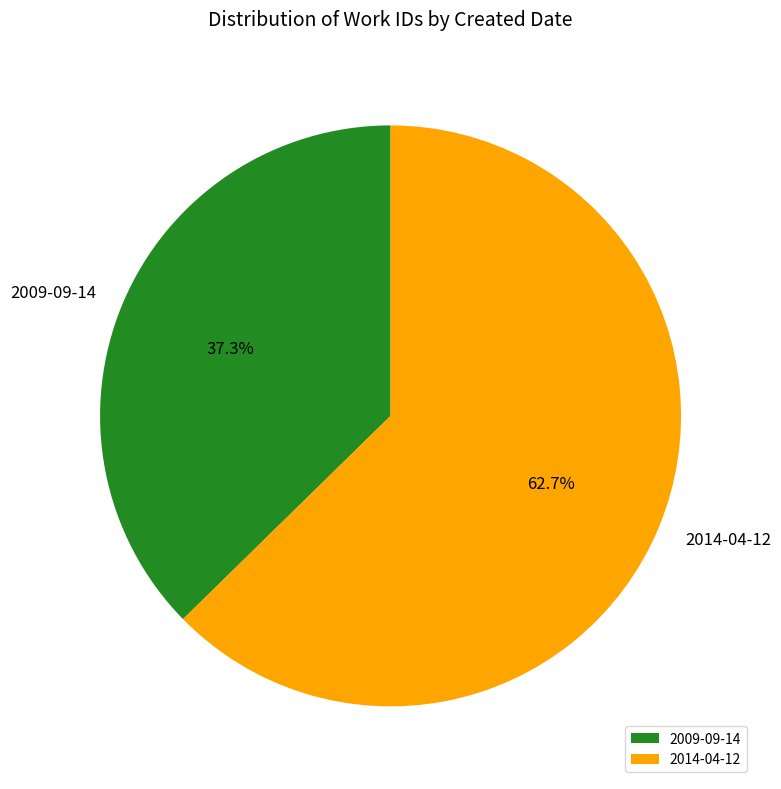

What portion of the pie excludes 2014-04-12?

37.3%